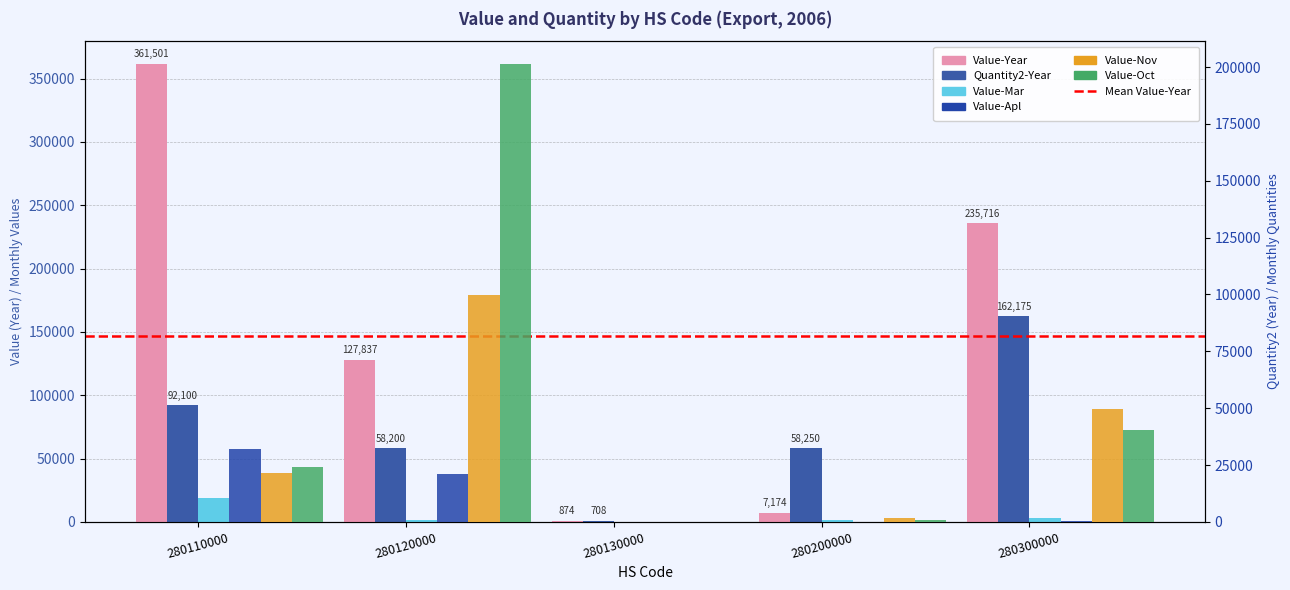

How many values in the Value-Nov series are below 21586?

2